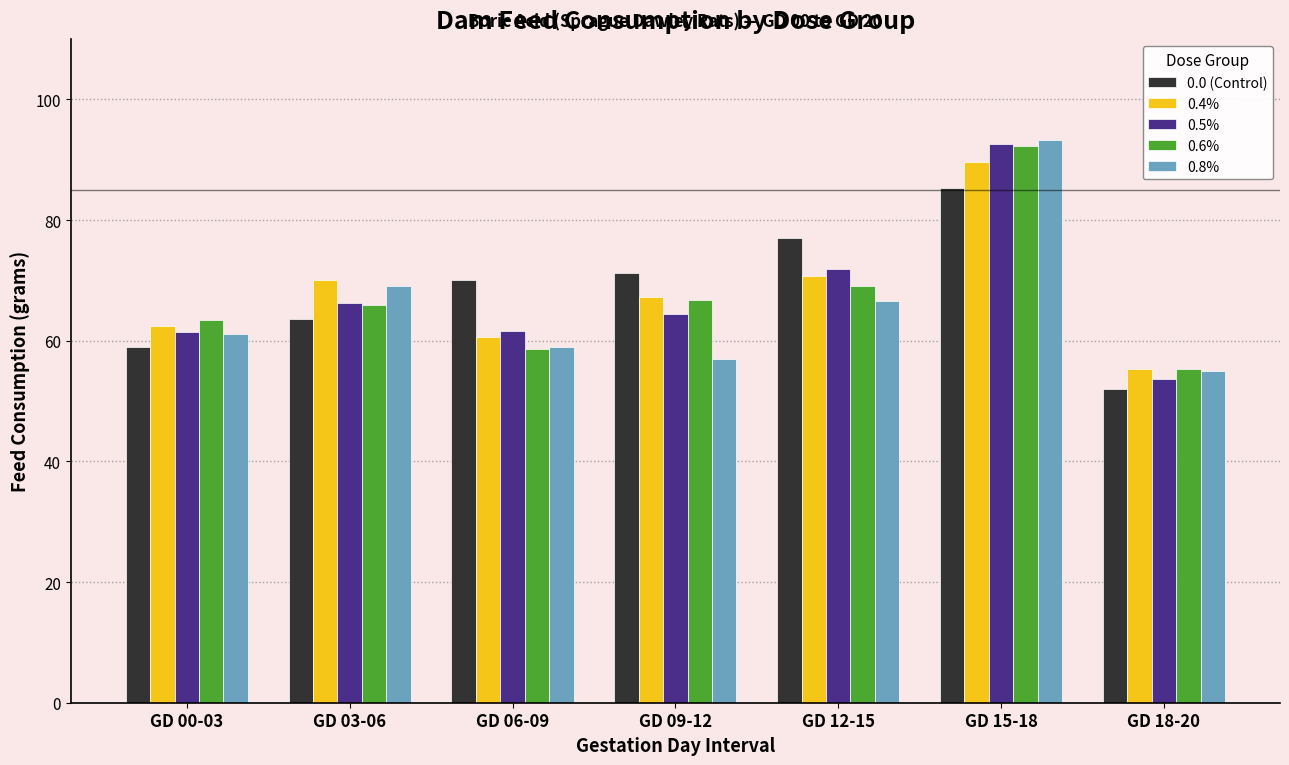

What is the difference between the 0.4% values at GD 06-09 and GD 00-03?

1.8